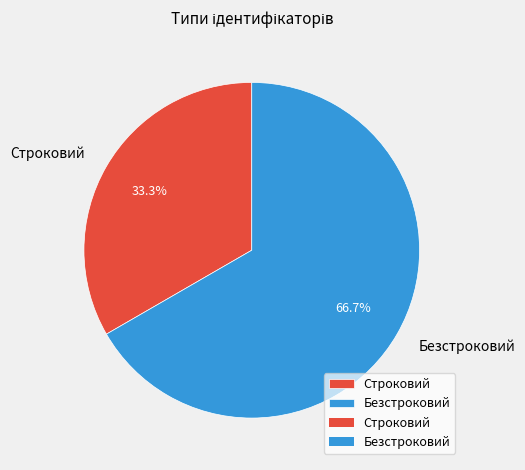

Rank the categories by value from lowest to highest.

Строковий, Безстроковий